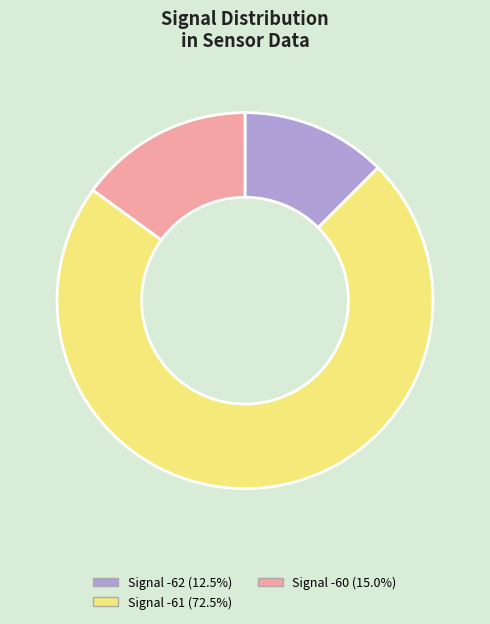

Does Signal -62 (12.5%) account for over 50% of the chart?

No